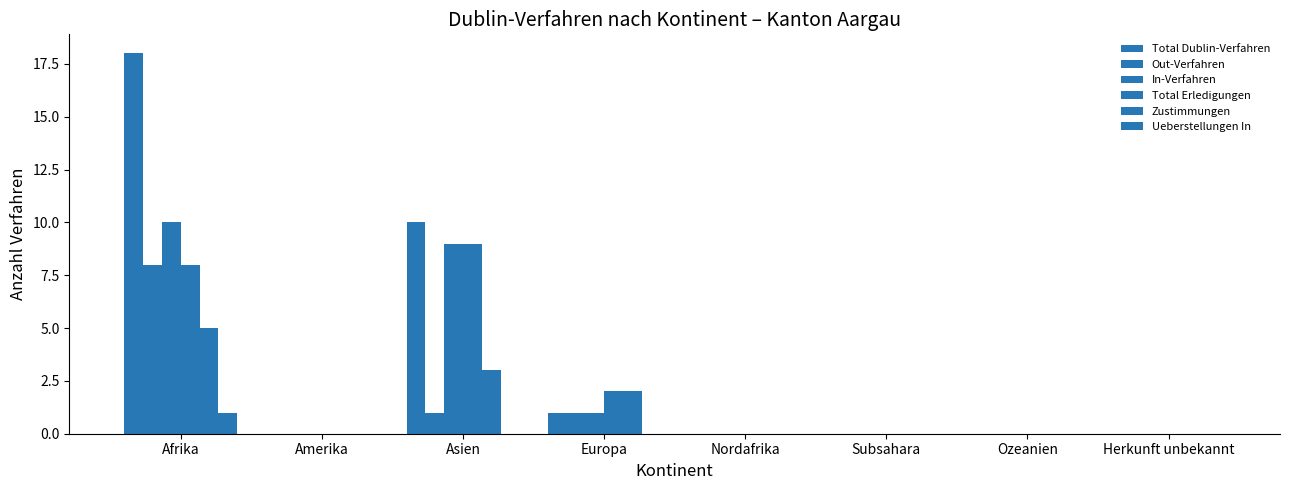

What is the average value of the In-Verfahren series?

2